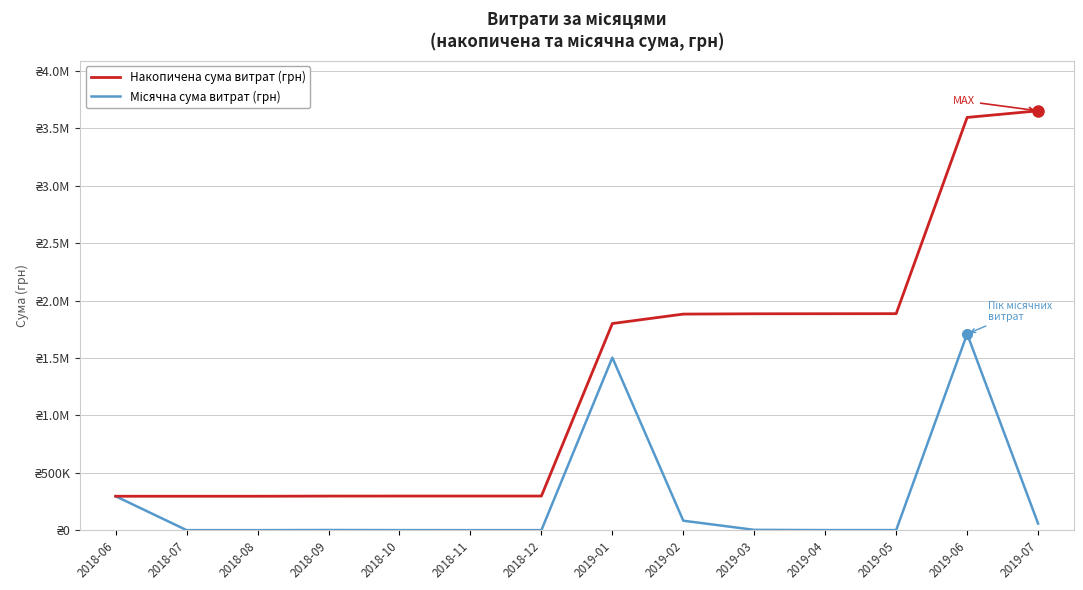

True or false: Накопичена сума витрат (грн) has more than 2 interior local peaks.

False